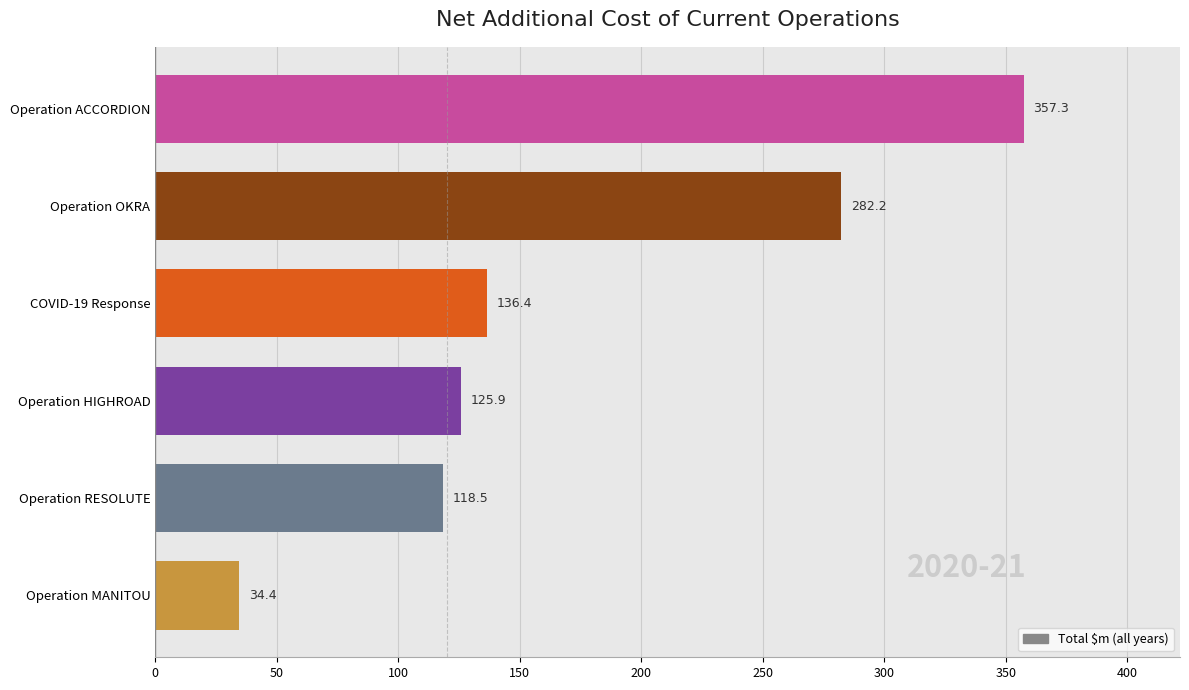

Where is the data nearest to the value 195?

COVID-19 Response